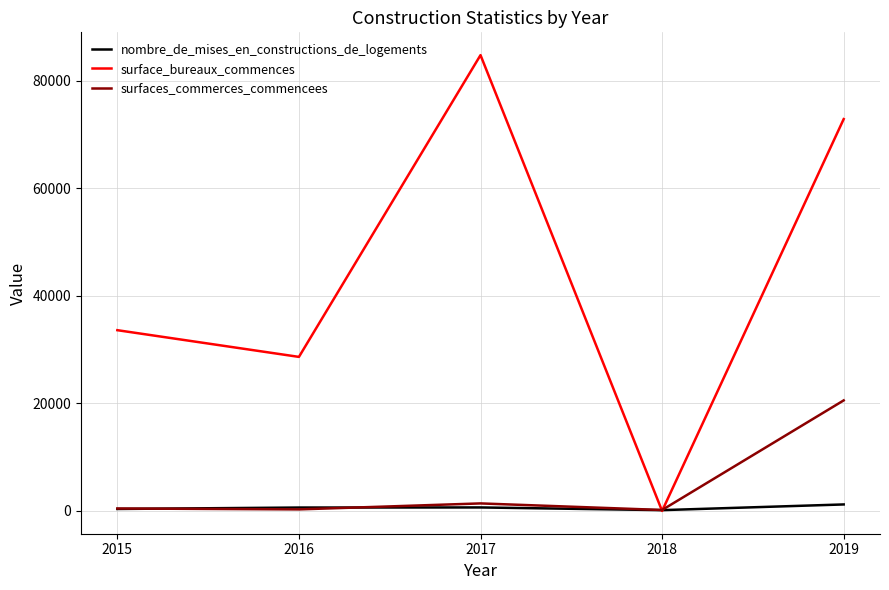

At which category is the sum across all series the highest?

2019